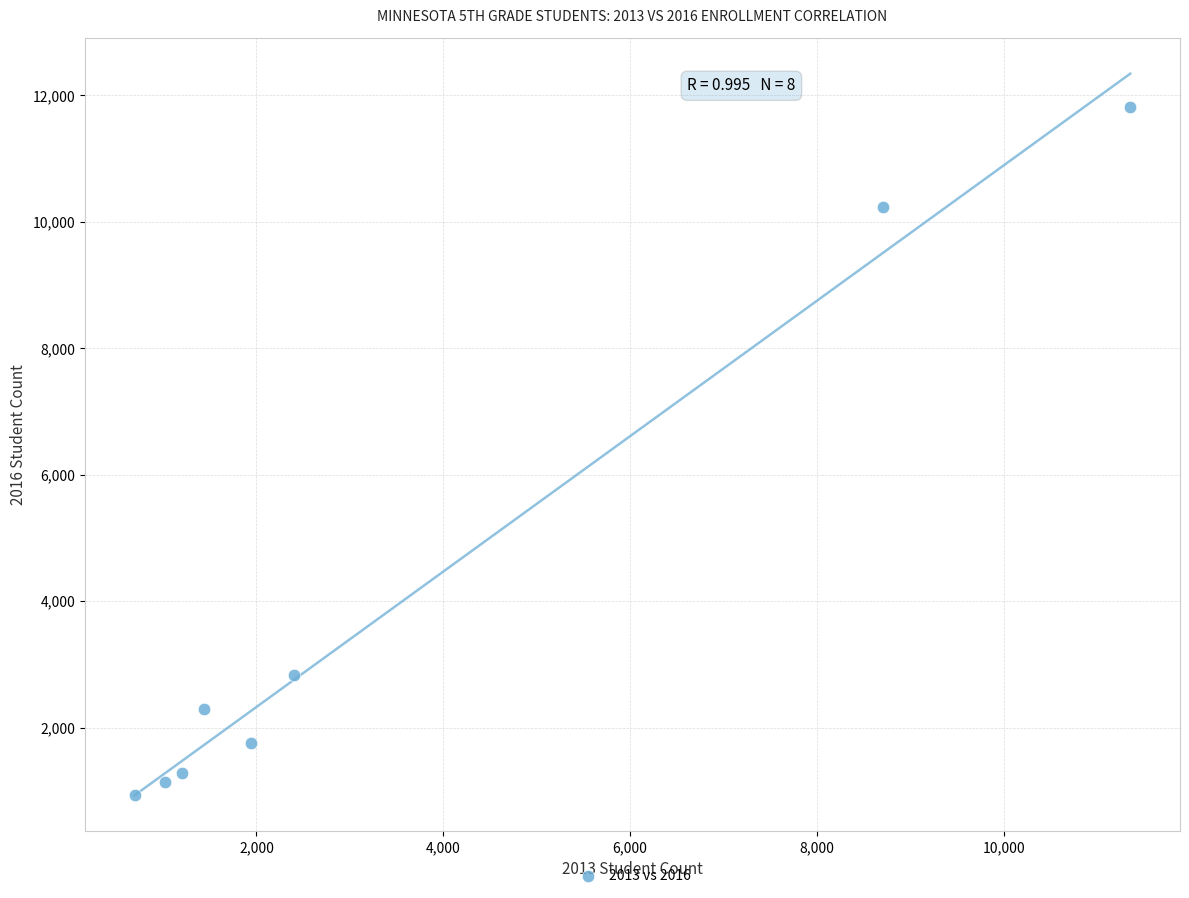

What is the average X value?

3596